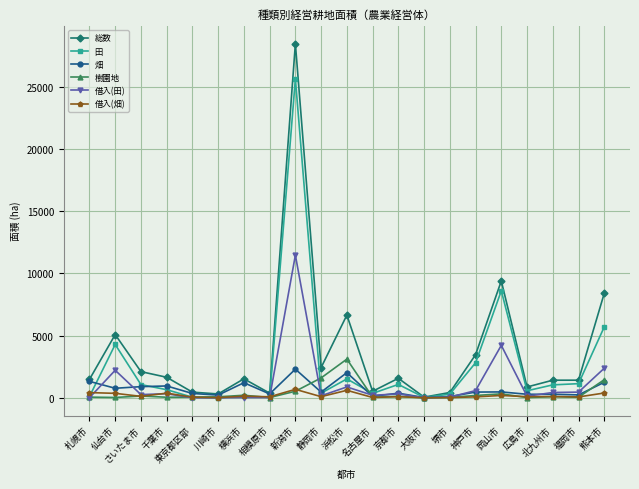

True or false: 田 and 畑 intersect in this chart.

True